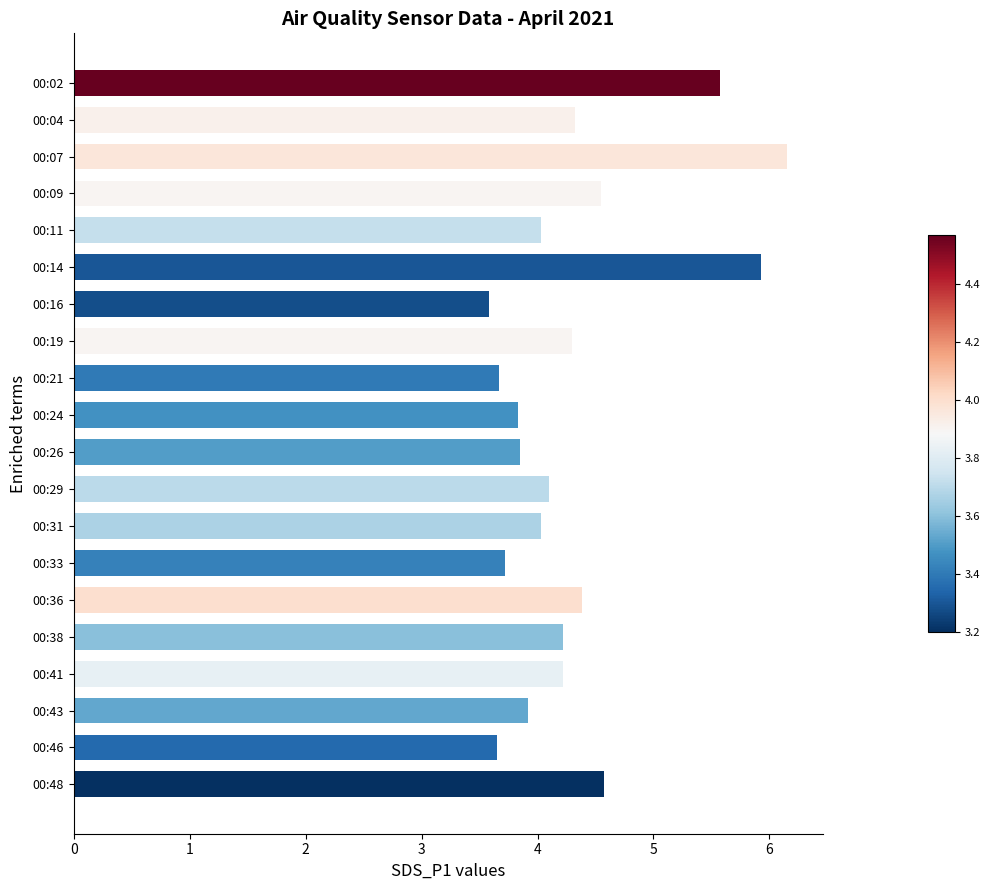

Which category has the highest value across all series?

00:07